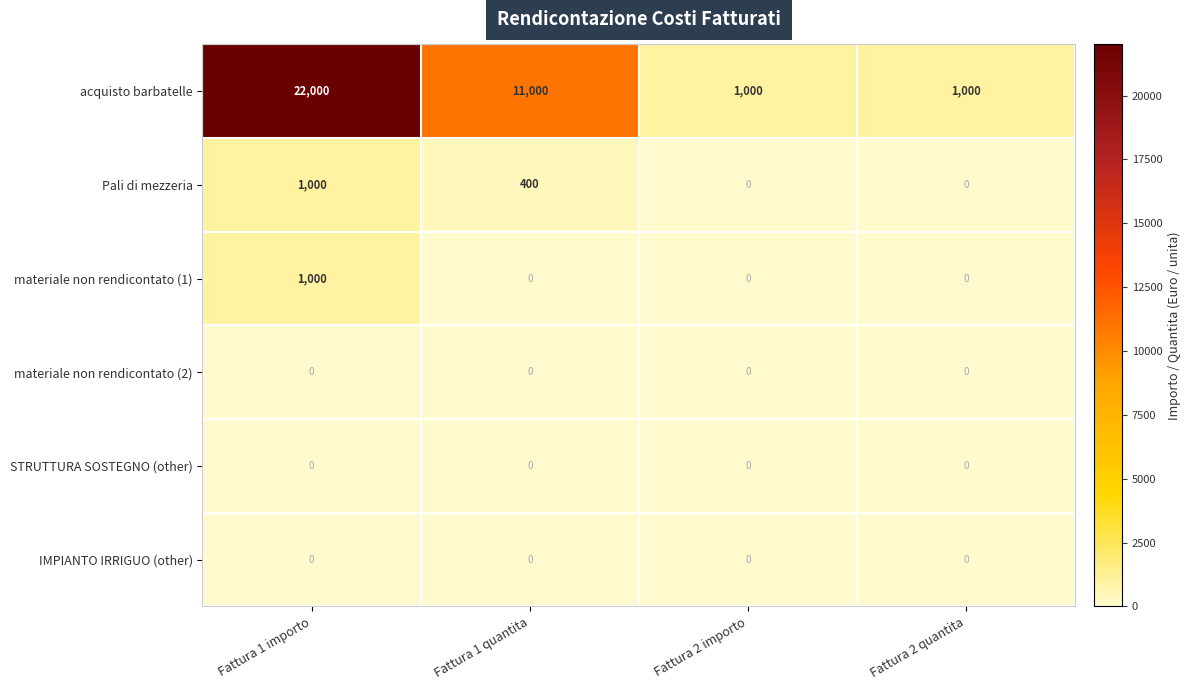

Is it true that Pali di mezzeria equals -421 at Fattura 2 importo?

False